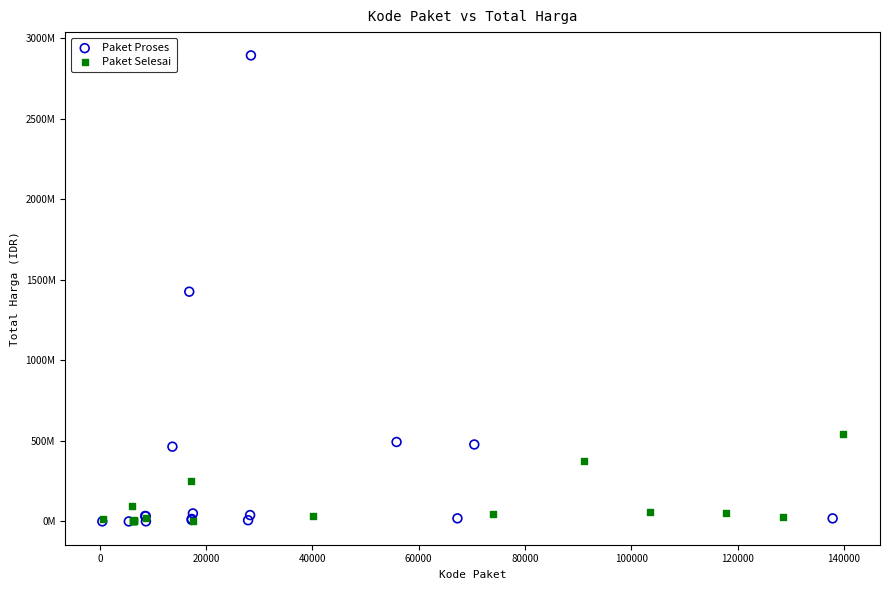

What are all the series names shown in the legend?

Paket Proses, Paket Selesai